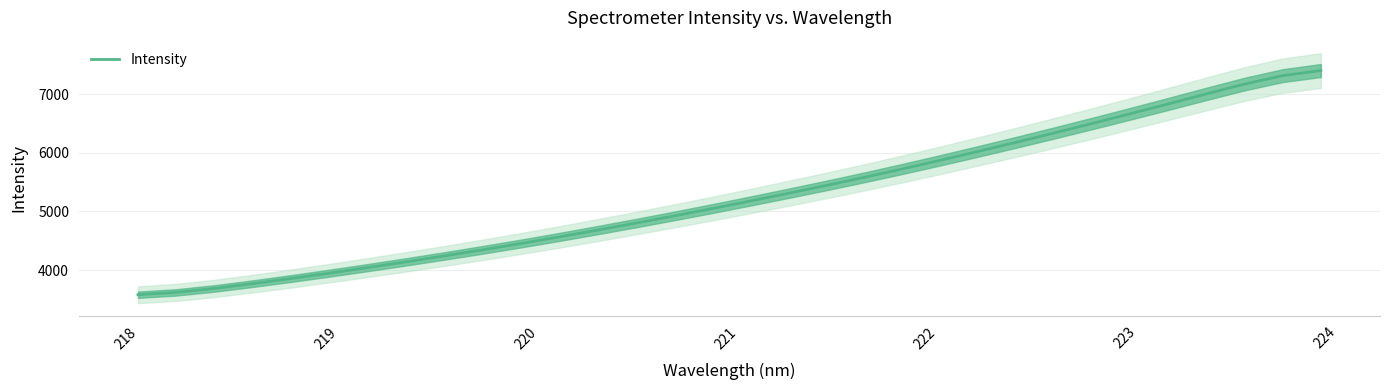

True or false: the data has more than 0 interior local peaks.

False